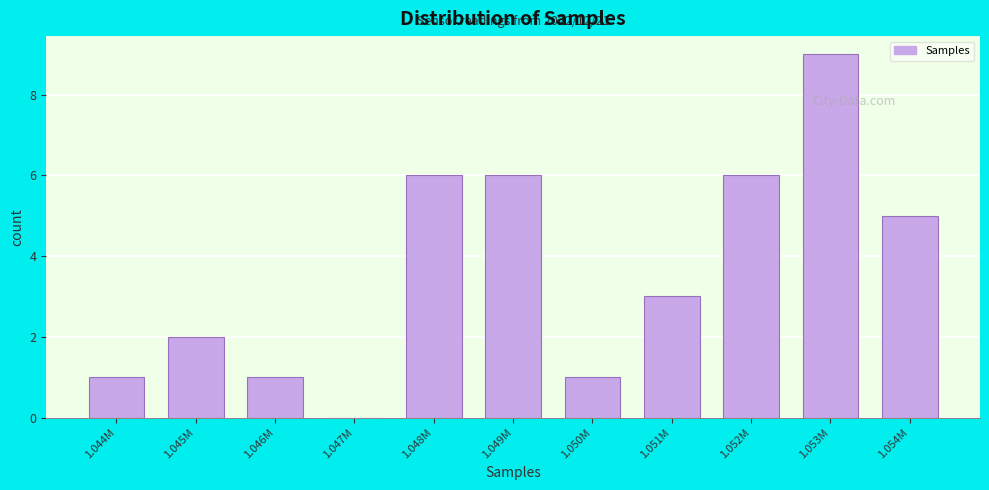

Reading left to right, extract all data points from this chart.

1.044M=1	1.045M=2	1.046M=1	1.047M=0	1.048M=6	1.049M=6	1.050M=1	1.051M=3	1.052M=6	1.053M=9	1.054M=5